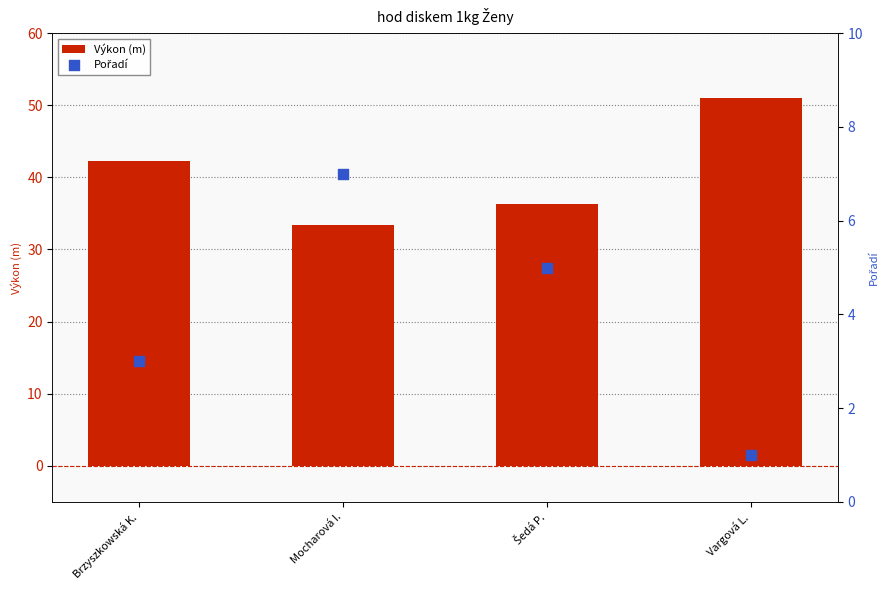

Which series contains the highest Y value?

Výkon (m)